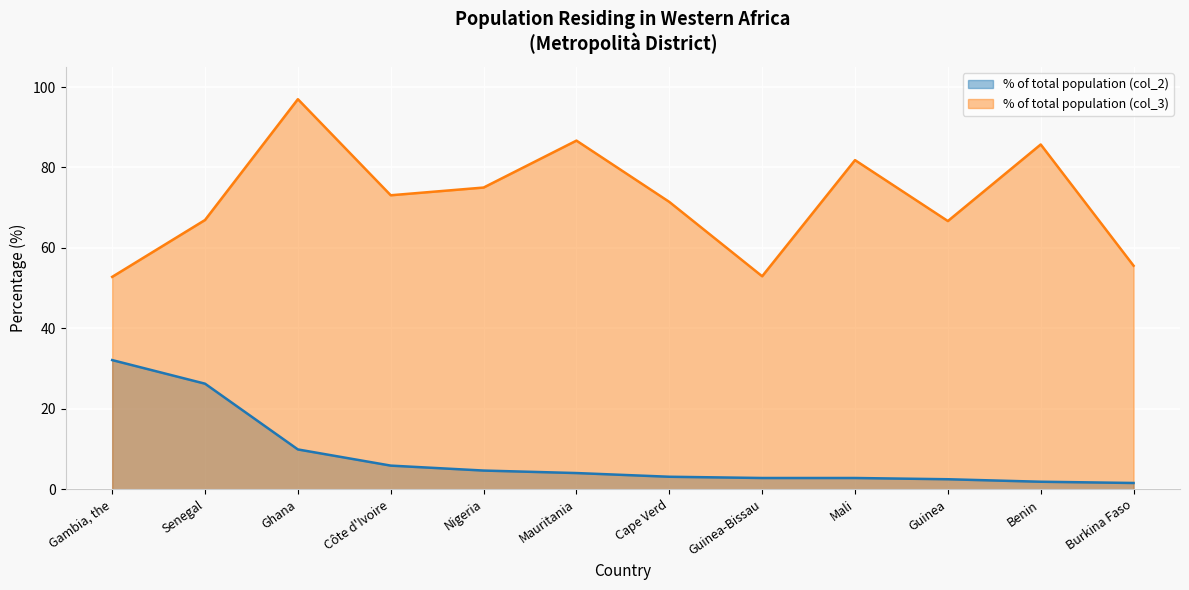

Between Nigeria and Ghana, which is larger?

Ghana